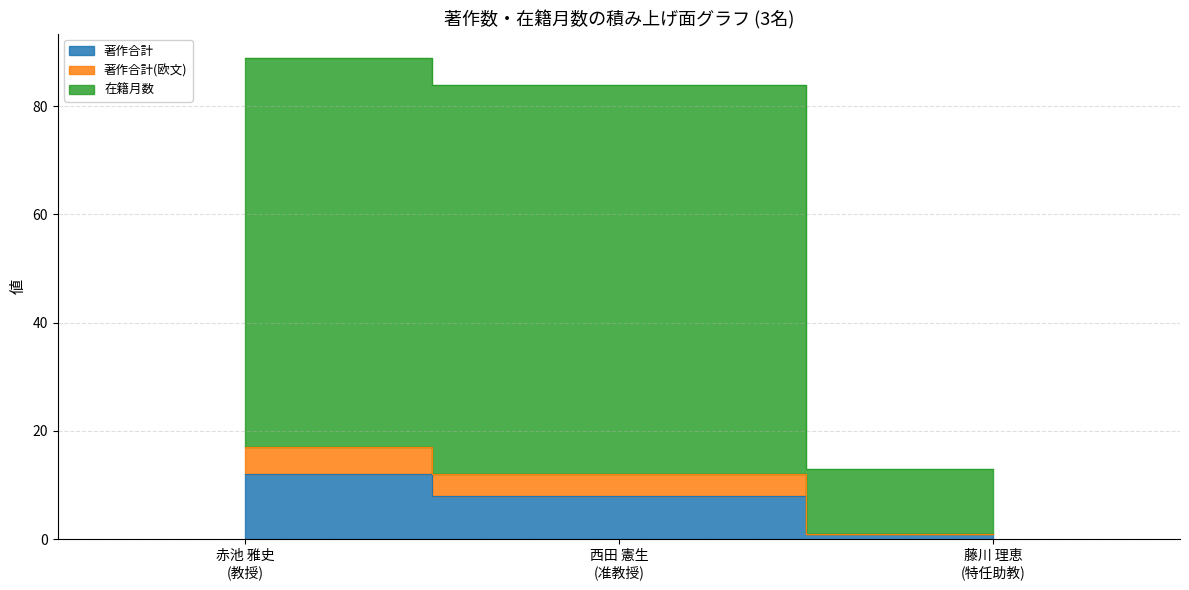

Reading right to left, list all the values displayed in this chart.

著作合計: 藤川 理恵
(特任助教)=1	西田 憲生
(准教授)=8	赤池 雅史
(教授)=12
著作合計(欧文): 藤川 理恵
(特任助教)=1	西田 憲生
(准教授)=12	赤池 雅史
(教授)=17
在籍月数: 藤川 理恵
(特任助教)=13	西田 憲生
(准教授)=84	赤池 雅史
(教授)=89